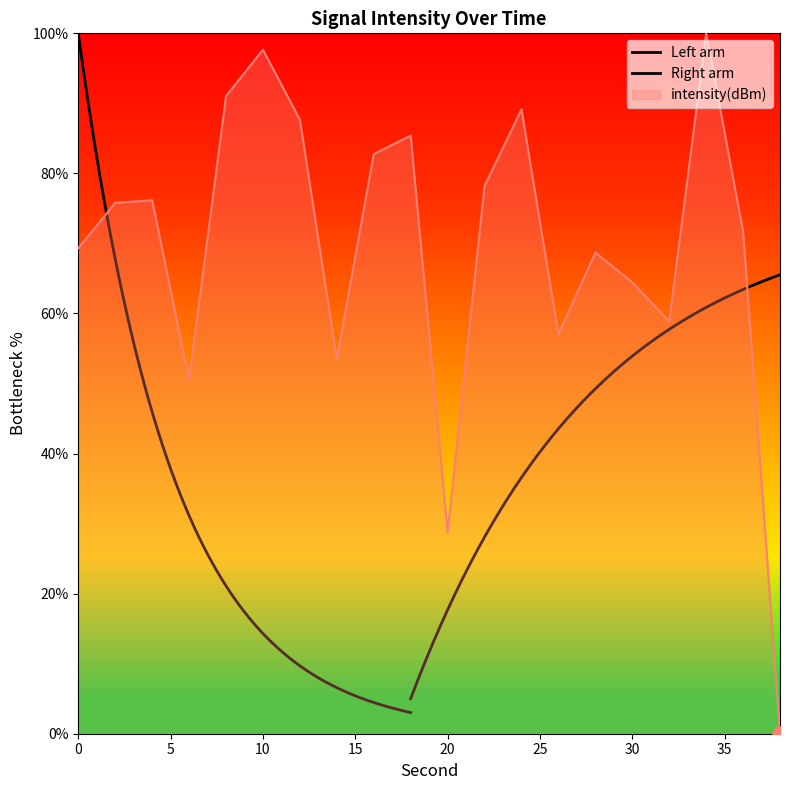

Which has a higher value, 36 or 28?

36